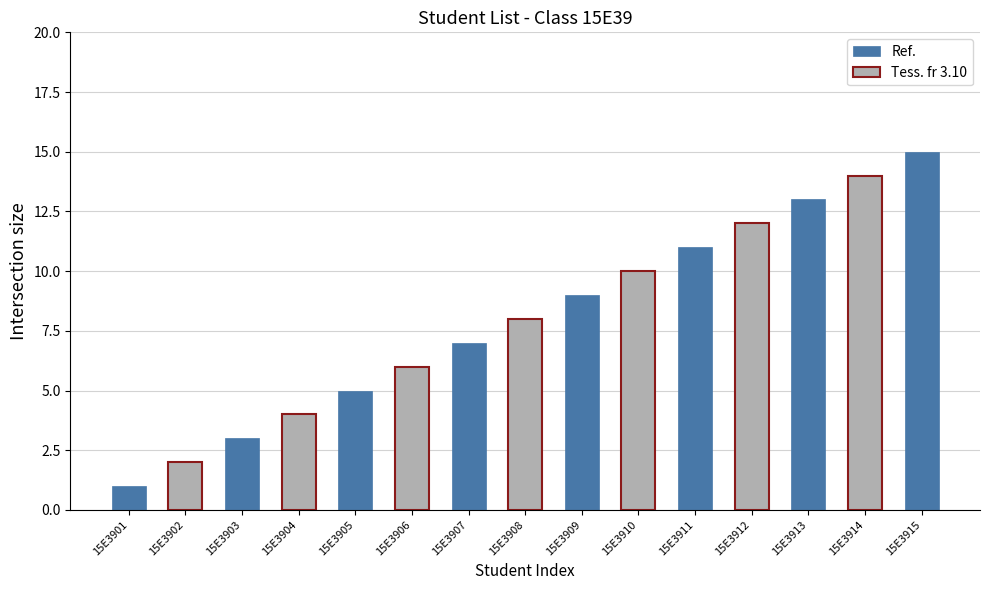

List the labels in order of value, smallest first.

15E3901, 15E3902, 15E3903, 15E3904, 15E3905, 15E3906, 15E3907, 15E3908, 15E3909, 15E3910, 15E3911, 15E3912, 15E3913, 15E3914, 15E3915